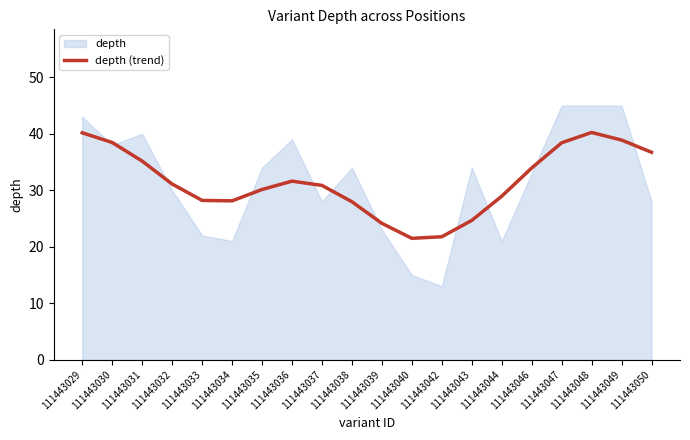

What is the difference between the values at 111443049 and 111443046?

4.9